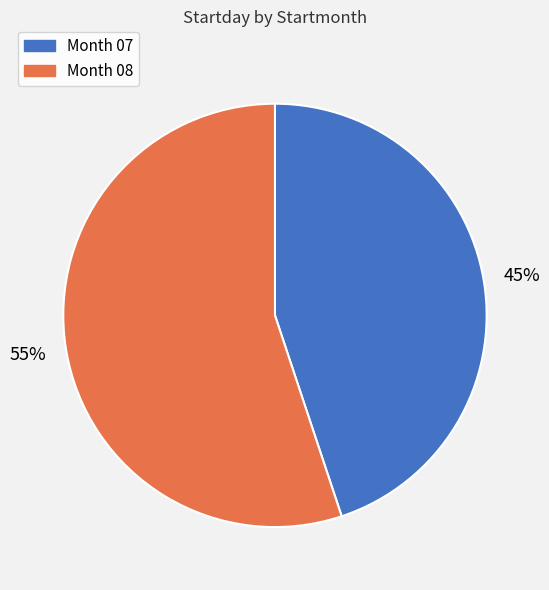

To the nearest percent, what is the difference between the largest and smallest slice percentages?

10%